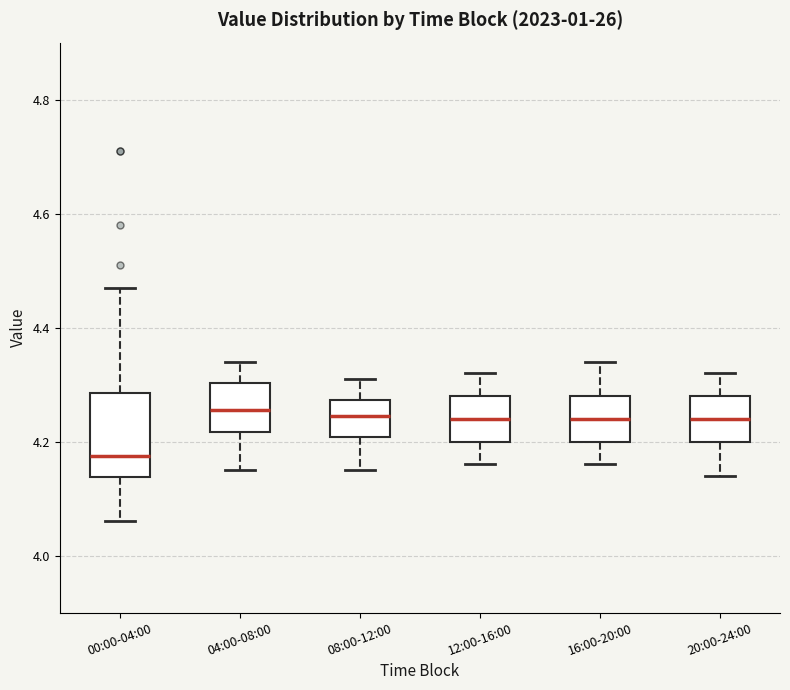

Where is the upper edge of the box for 20:00-24:00 on the y-axis? The values are not printed on the chart, so give them approximately, as read against the axis.

4.28